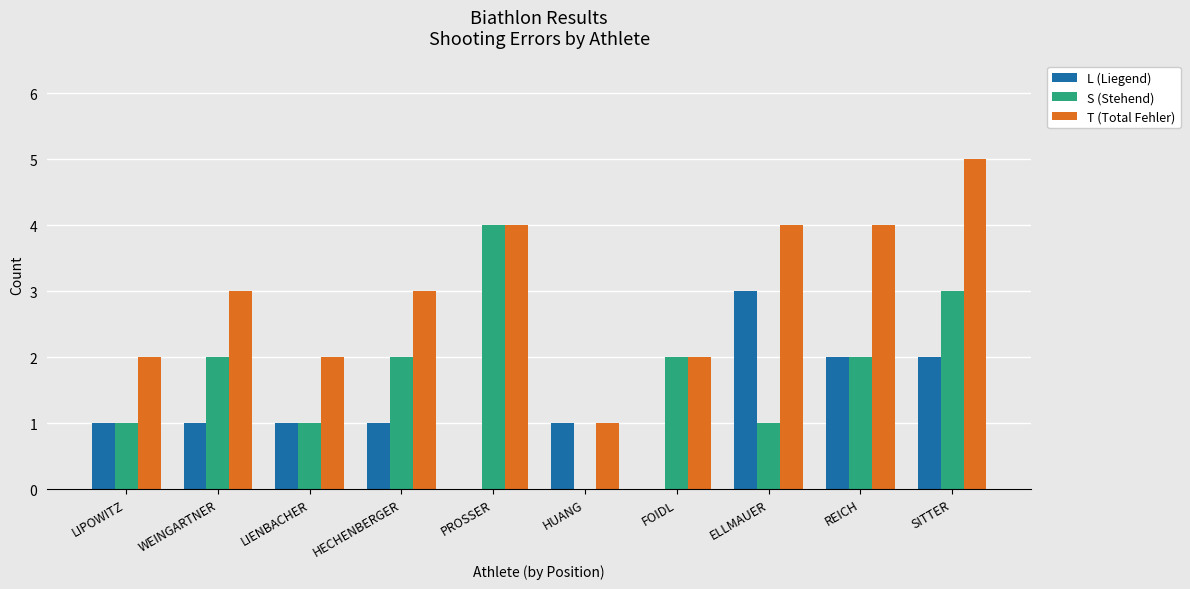

Between HUANG and FOIDL, which series saw the biggest shift?

S (Stehend)